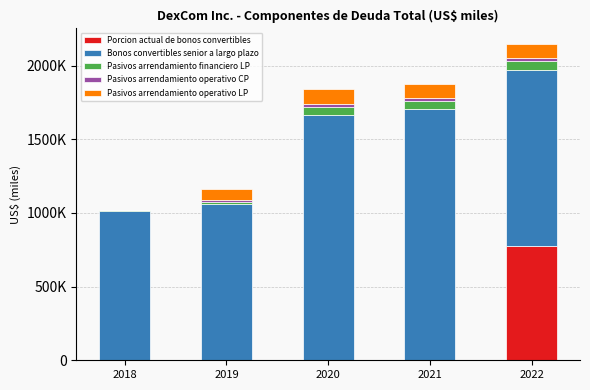

What is the difference between the maximum and minimum values in the Pasivos arrendamiento operativo LP series?

101800